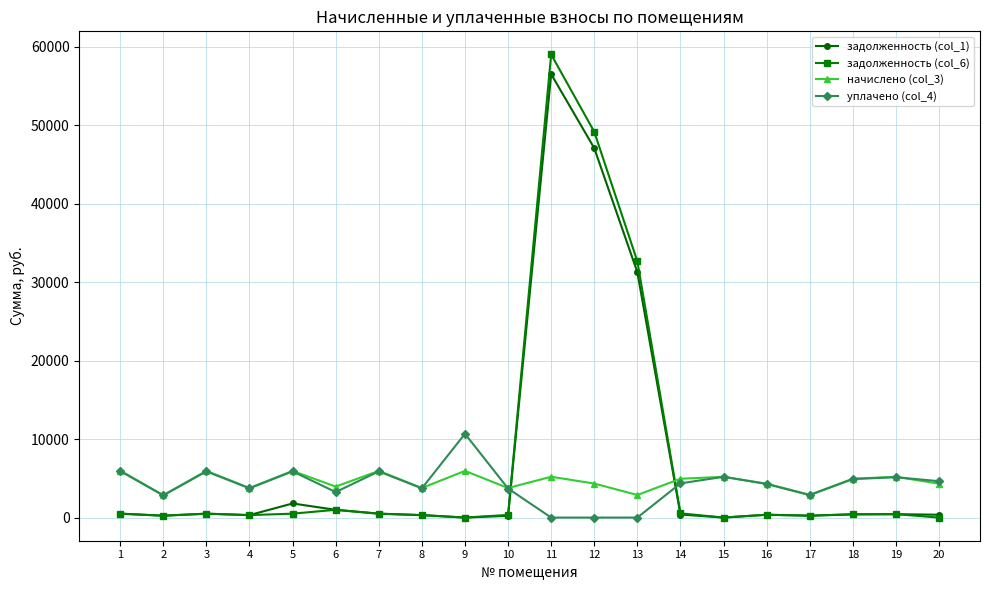

Which series has the widest spread of values?

задолженность (col_6)